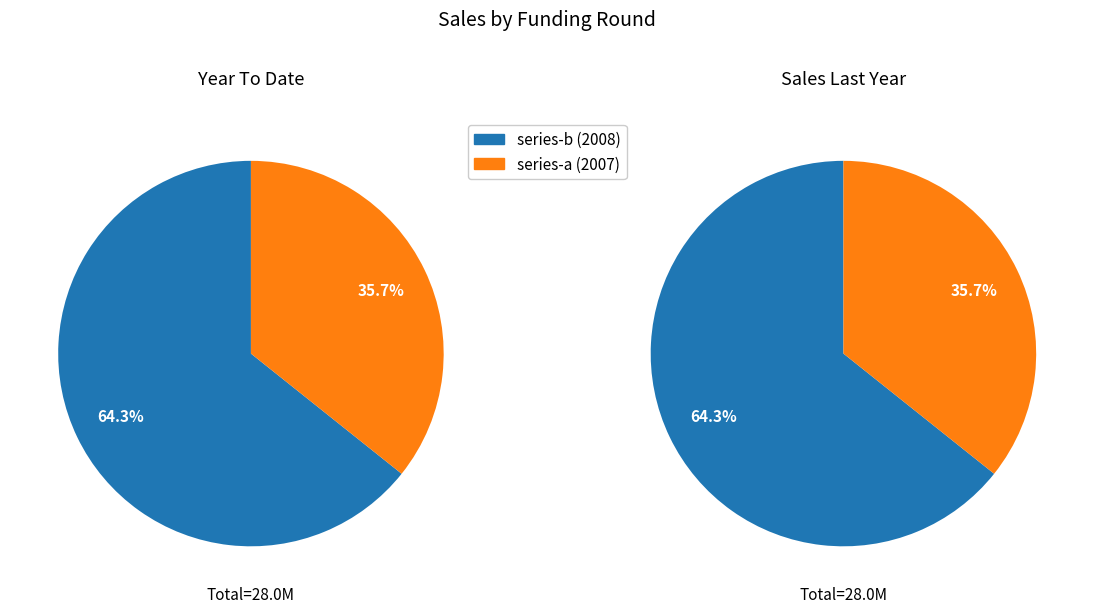

Combined, do series-a (2007) and series-b (2008) account for over 50%?

Yes